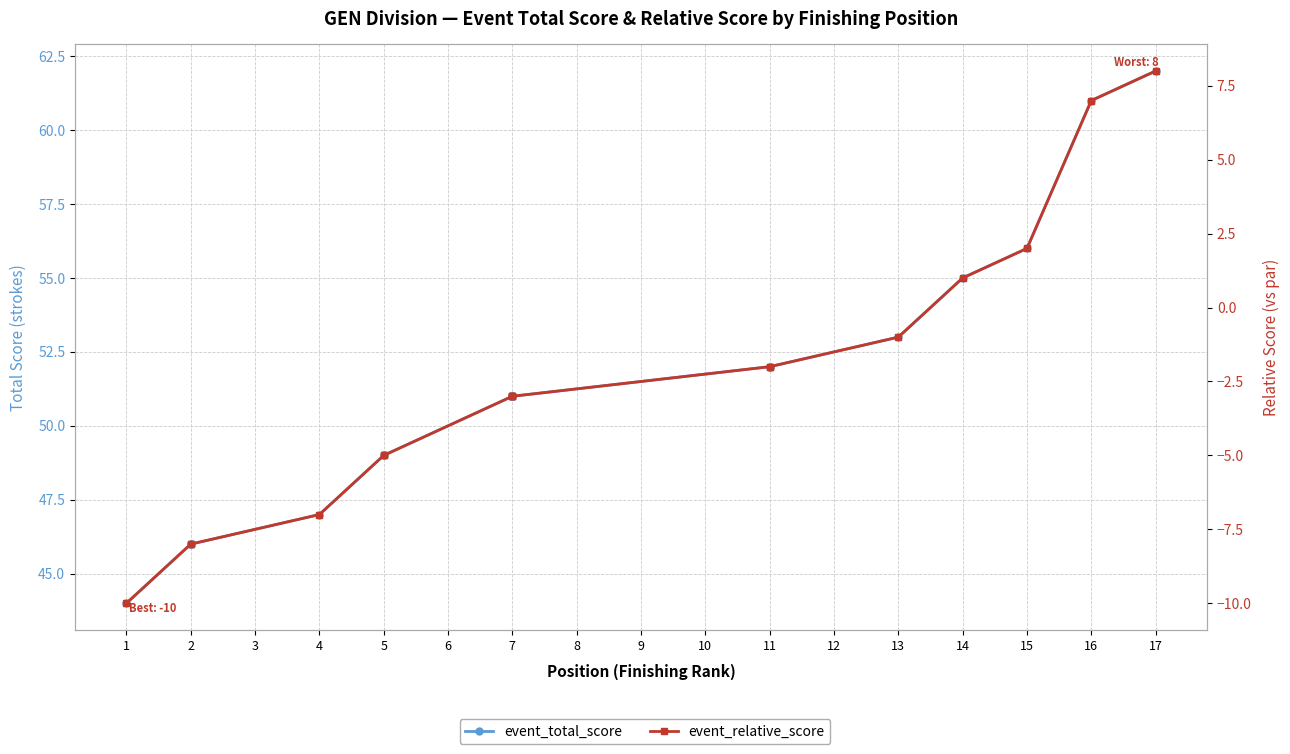

What is the minimum value for event_relative_score?

-10